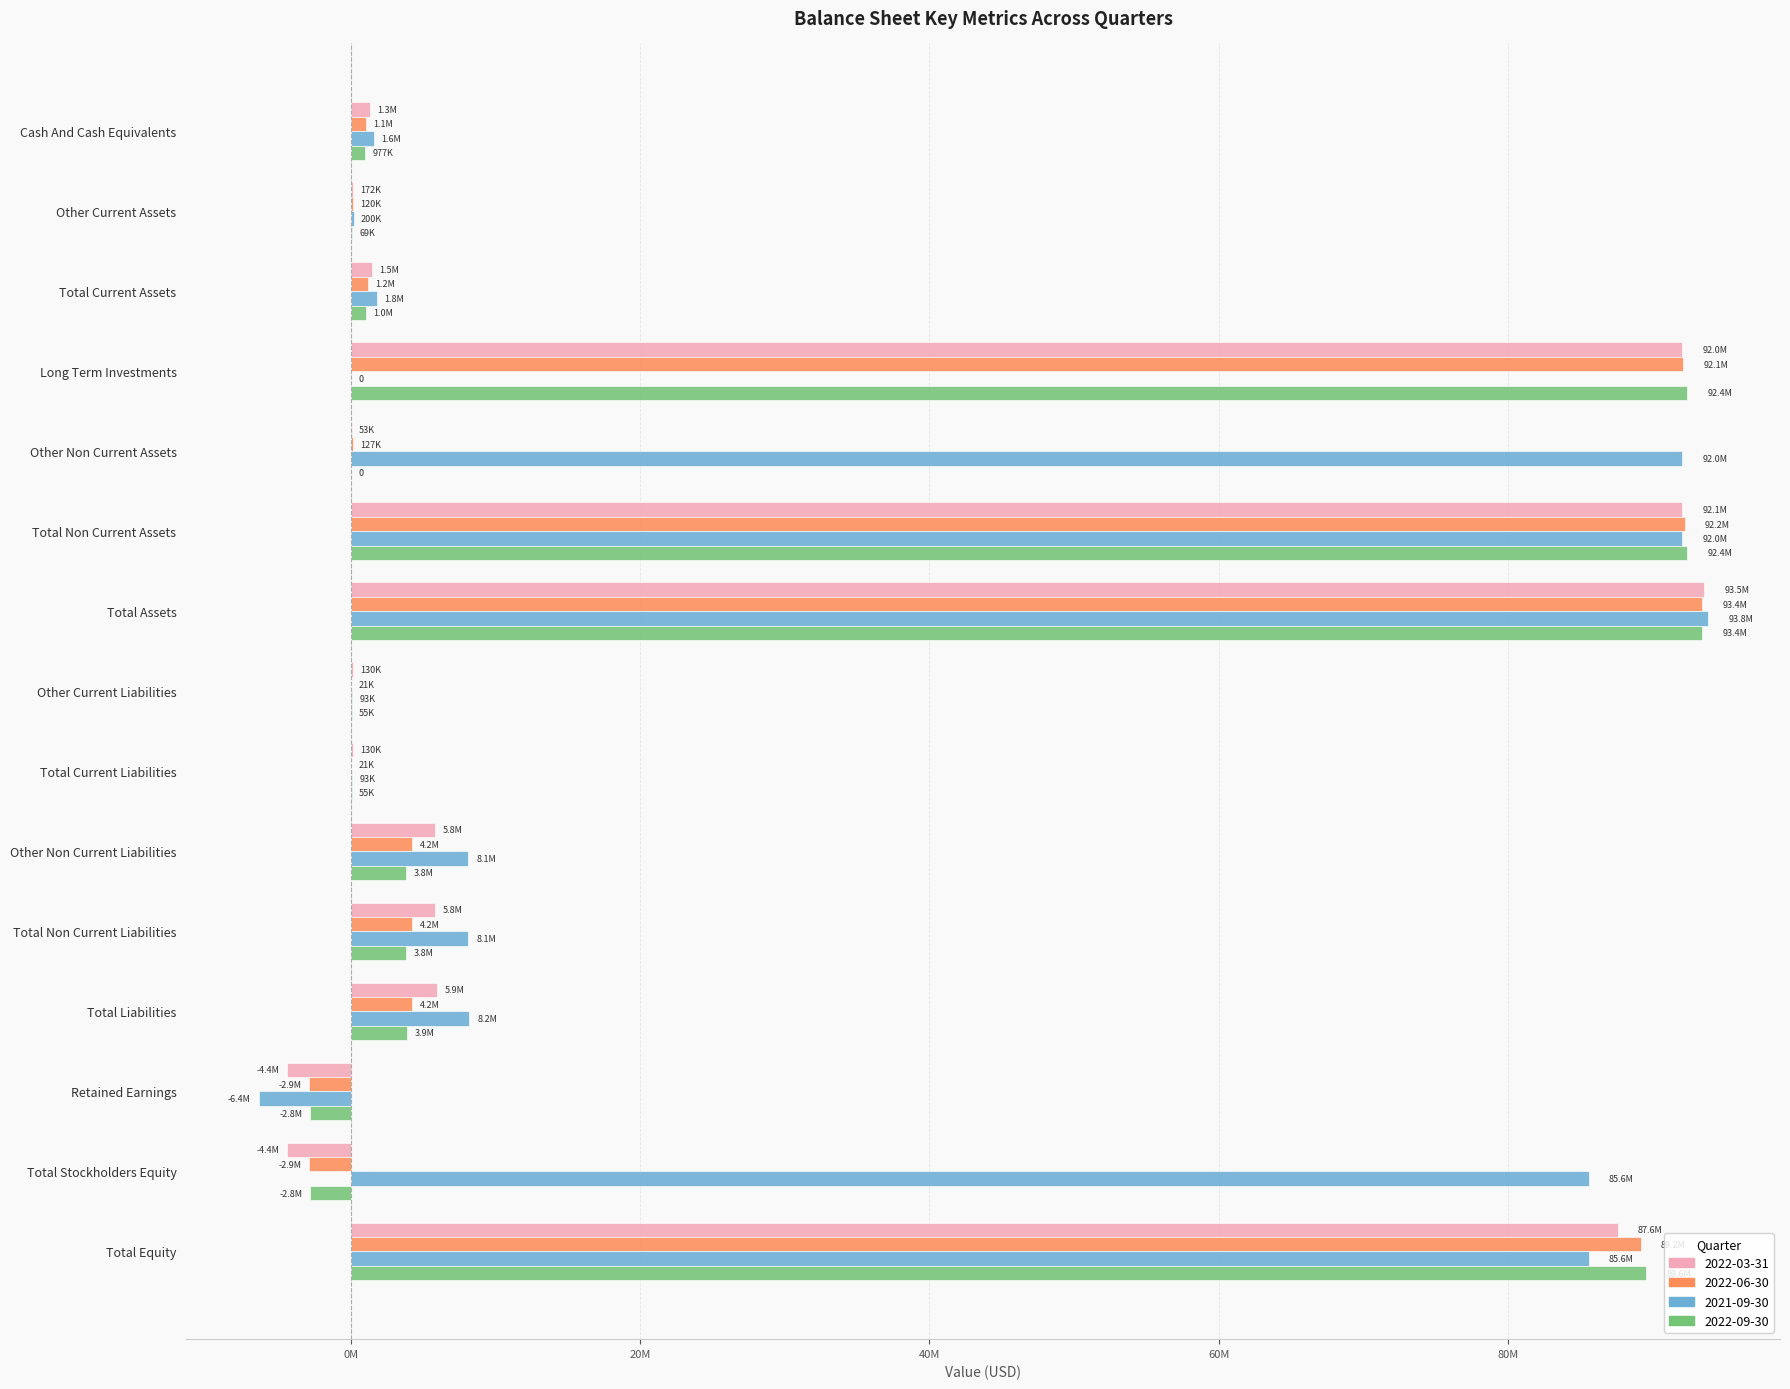

What are all the series names shown in the legend?

2022-03-31, 2022-06-30, 2021-09-30, 2022-09-30